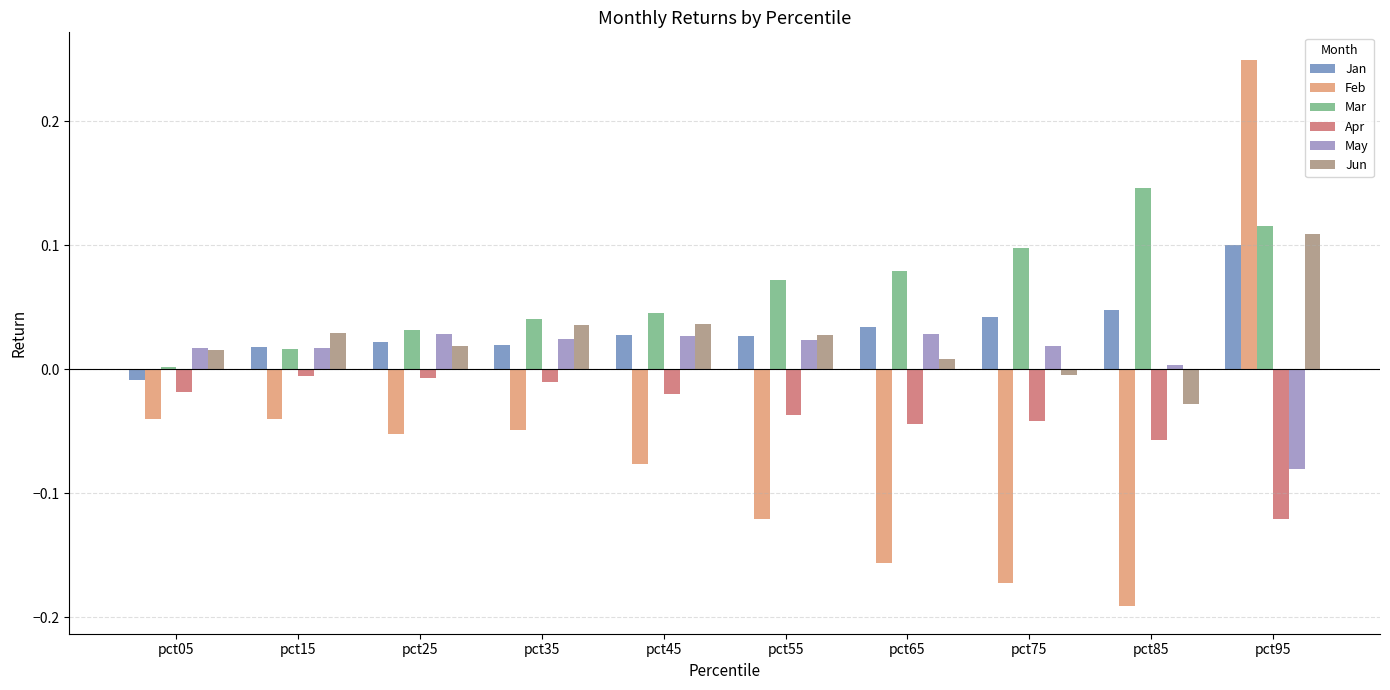

How many bars are there in each group?

6